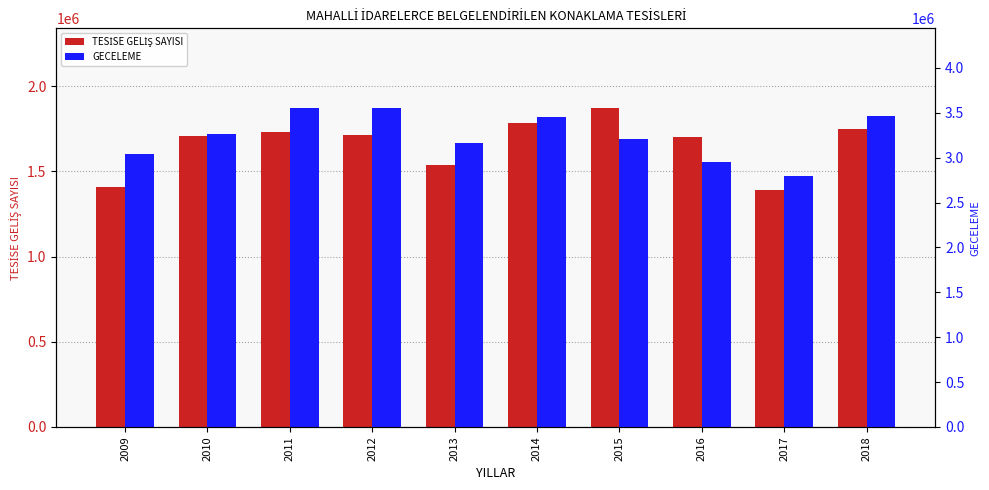

Reading right to left, list all the values displayed in this chart.

TESİSE GELİŞ SAYISI: 2018=1749085	2017=1389075	2016=1701491	2015=1871358	2014=1784735	2013=1539836	2012=1711665	2011=1730729	2010=1706258	2009=1408591
GECELEME: 2018=3463261	2017=2791881	2016=2949164	2015=3209914	2014=3449389	2013=3167452	2012=3551925	2011=3548319	2010=3265201	2009=3040377